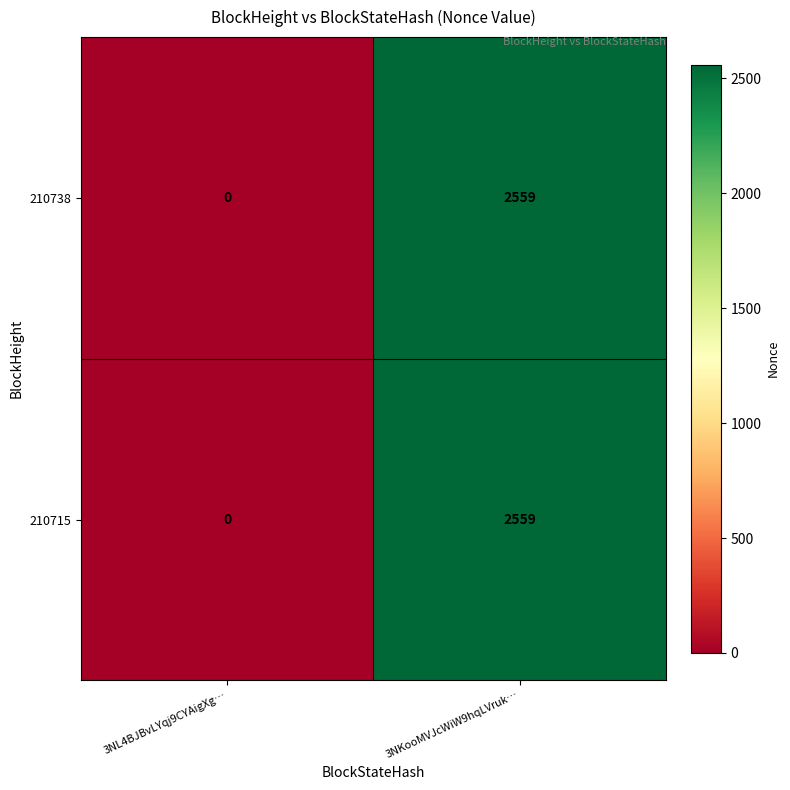

The value of 210715 at 3NKooMVJcWiW9hqLVruk… is 1527. True or false?

False